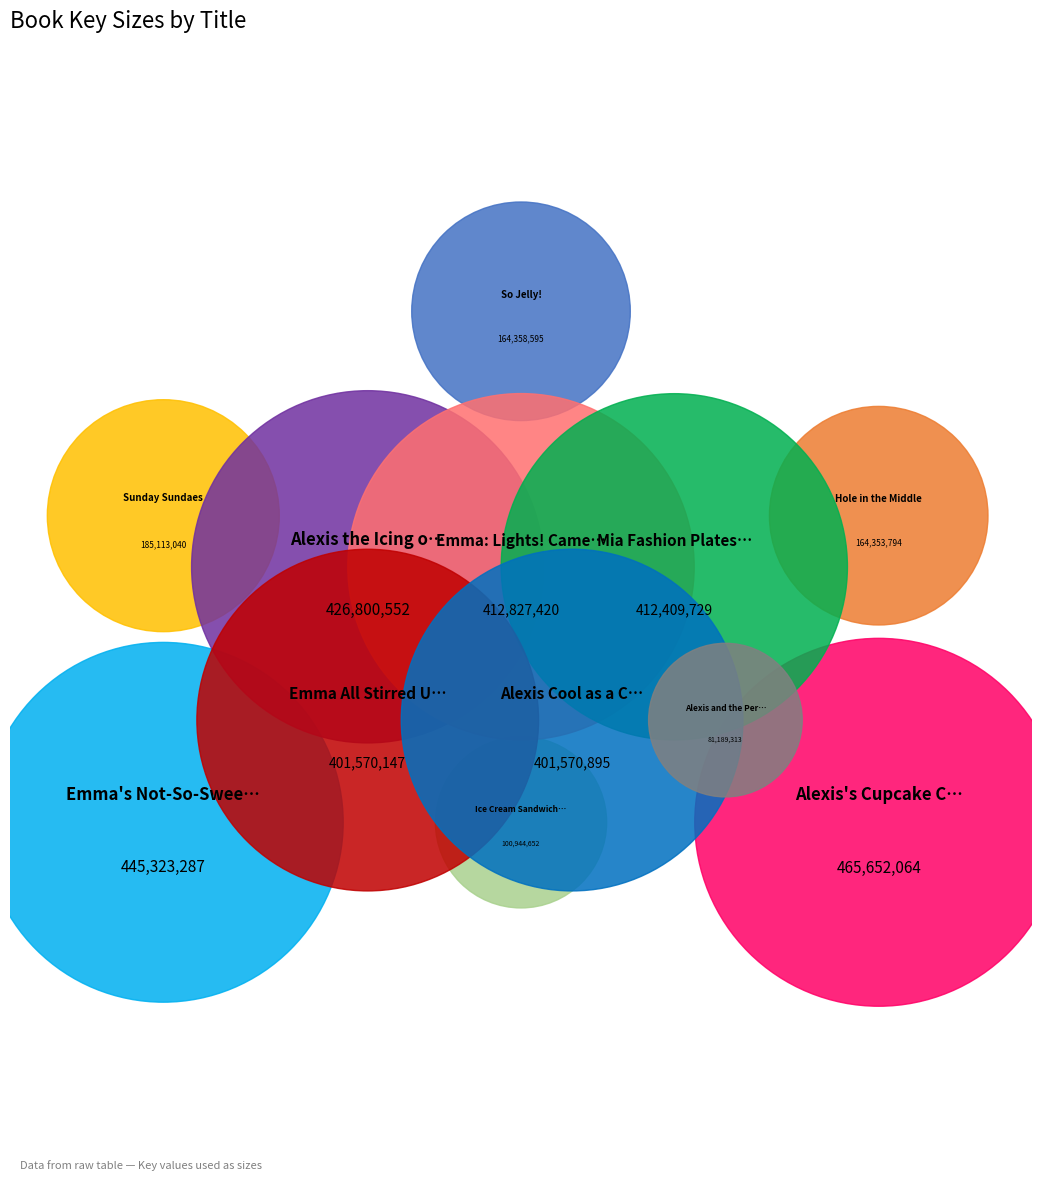

What is the ratio of the value at Alexis Cool as a Cupcake to the value at Emma's Not-So-Sweet Dilemma?

0.9